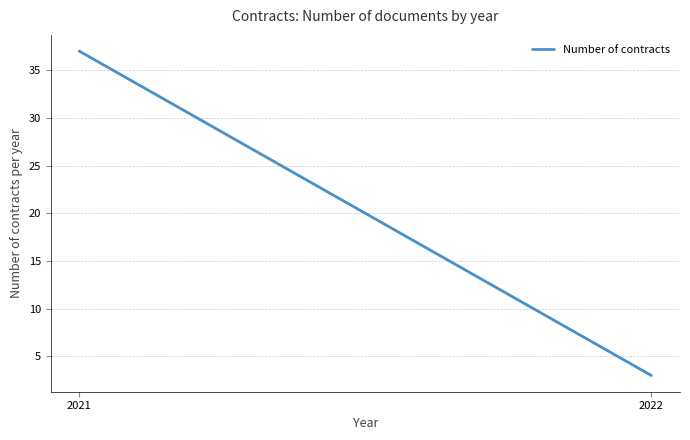

Where is the data nearest to the value 20?

2021